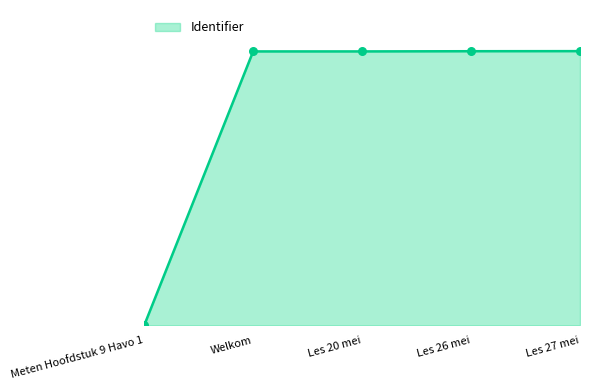

Which has a higher value, Les 27 mei or Les 26 mei?

Les 27 mei